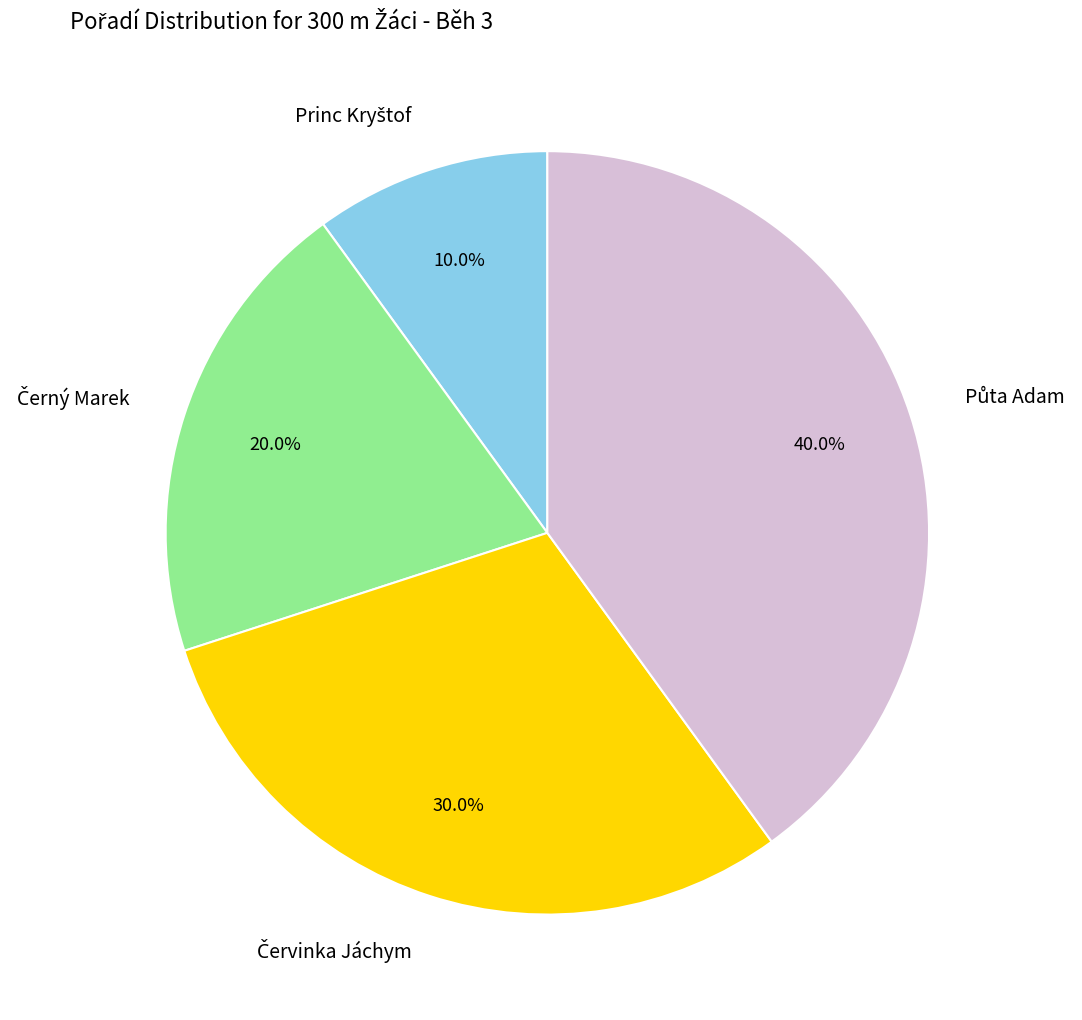

Does any single category account for the majority?

No